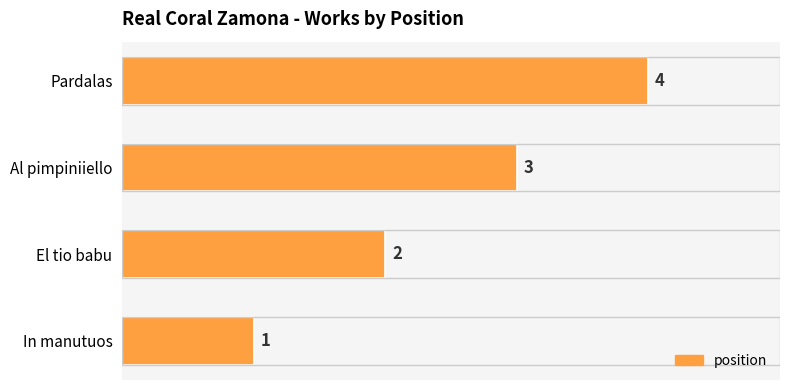

Are the bars horizontal?

Yes